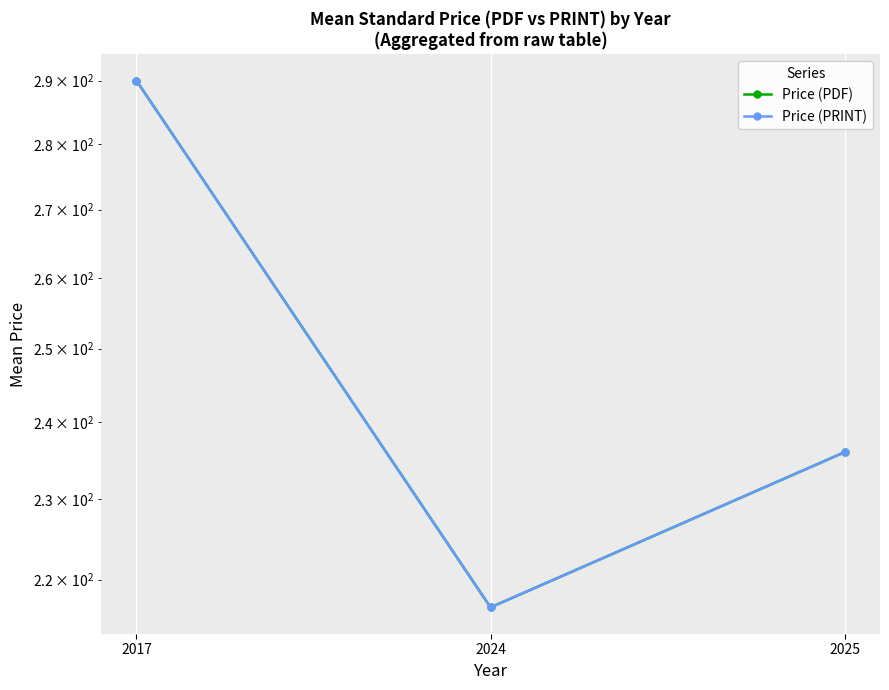

Rank the series at 2025 from highest to lowest value.

Price (PDF), Price (PRINT)